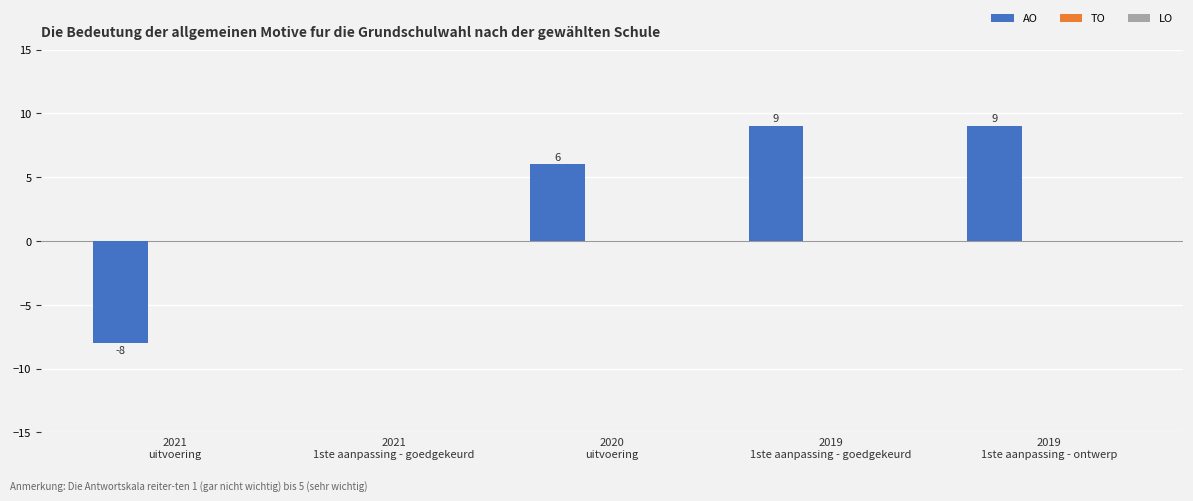

What is the maximum value shown in the chart?

9